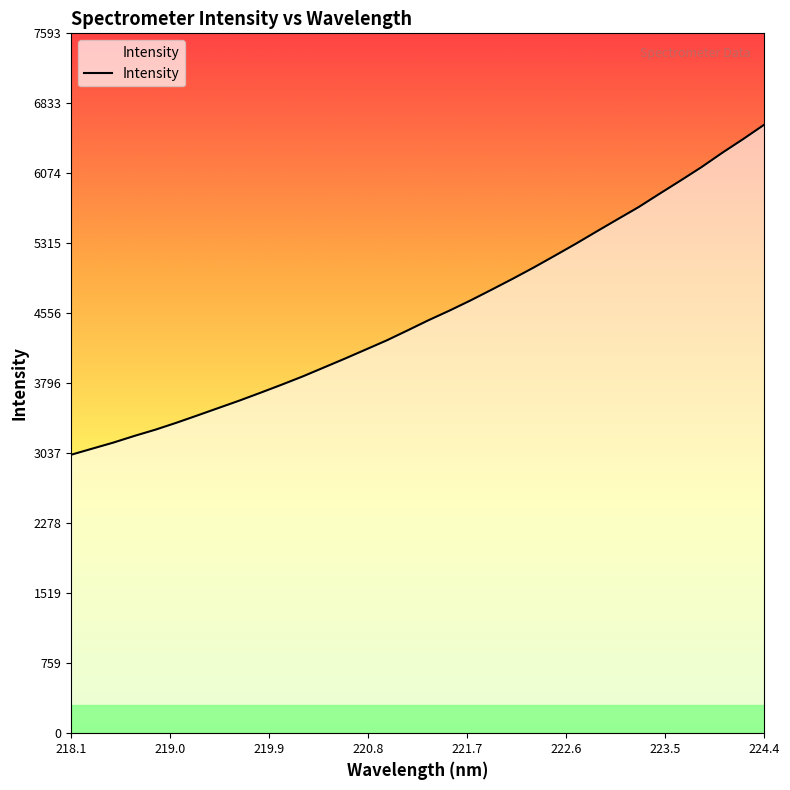

How many lines are shown in the chart?

1